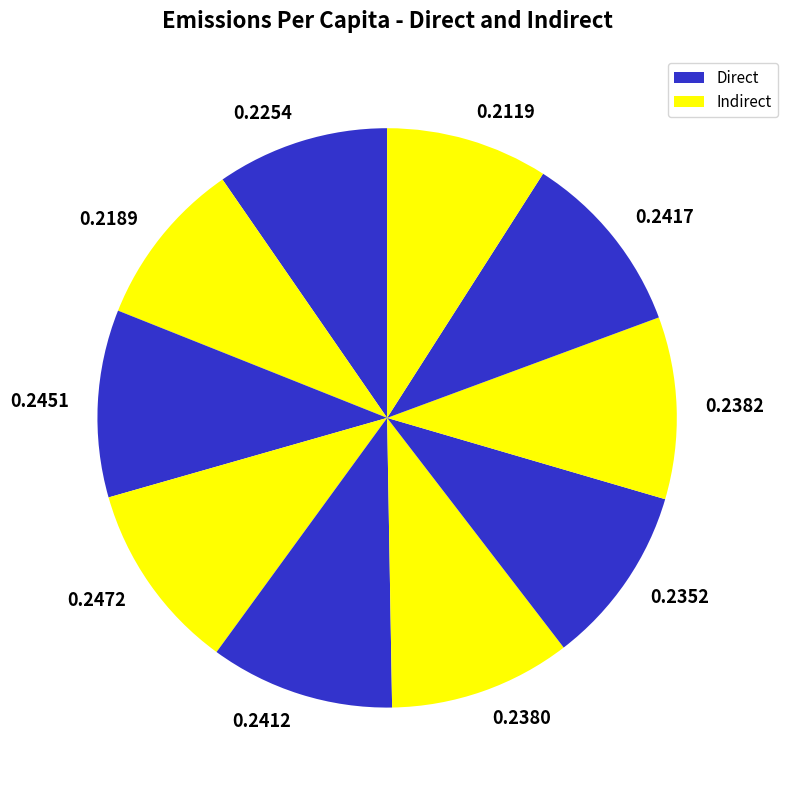

How many segments does this pie chart have?

10